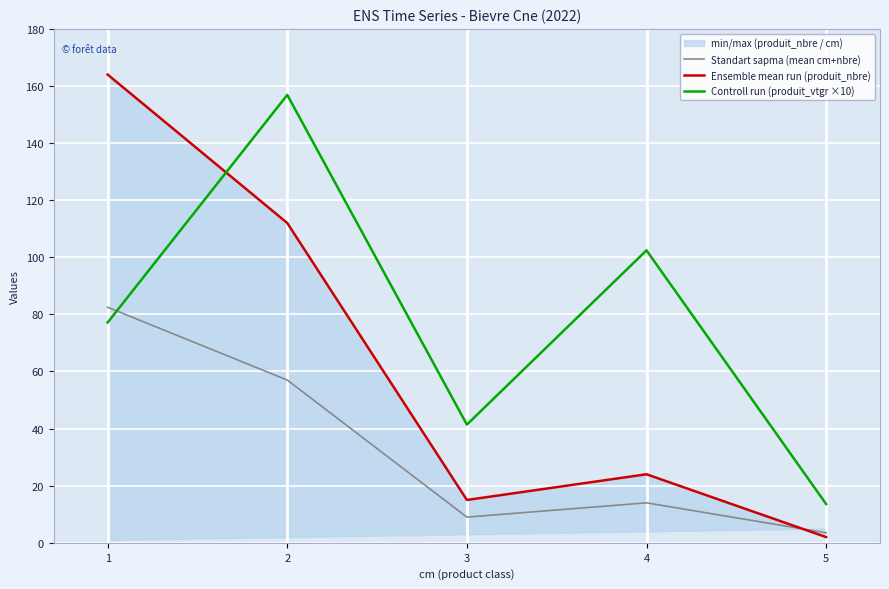

Which series has the widest spread of values?

Ensemble mean run (produit_nbre)